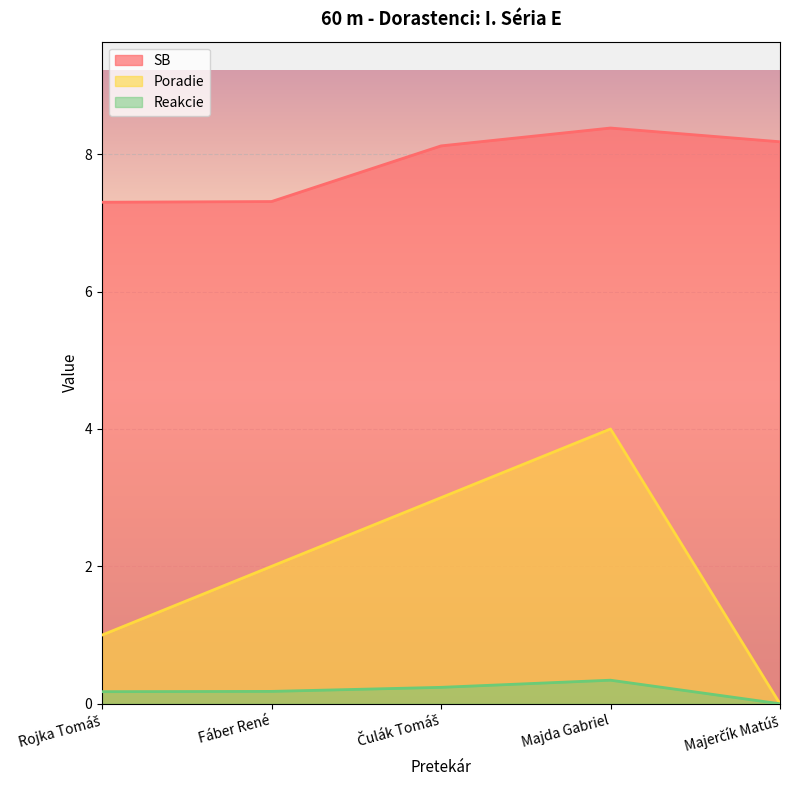

The Reakcie series shows 0.1 at Fáber René. True or false?

False